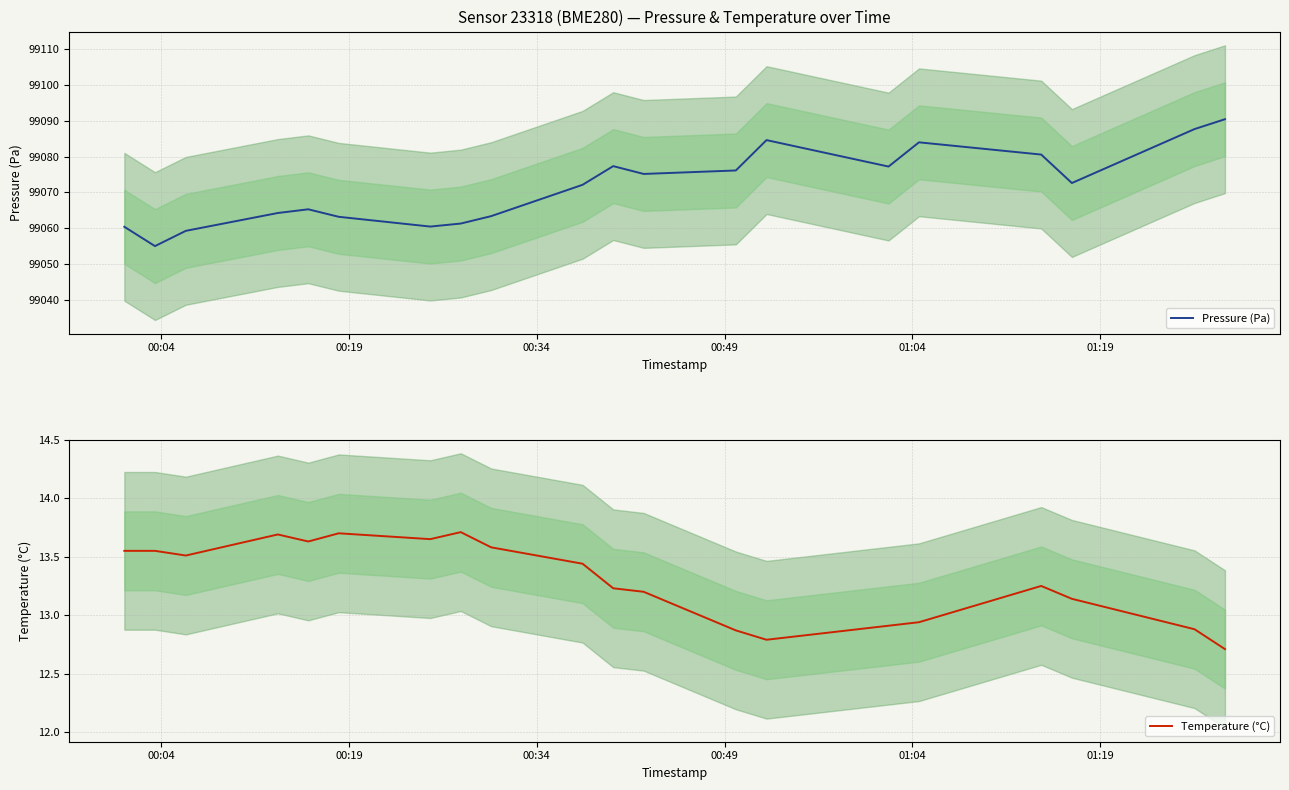

True or false: Temperature (°C) and Pressure (Pa) intersect in this chart.

False